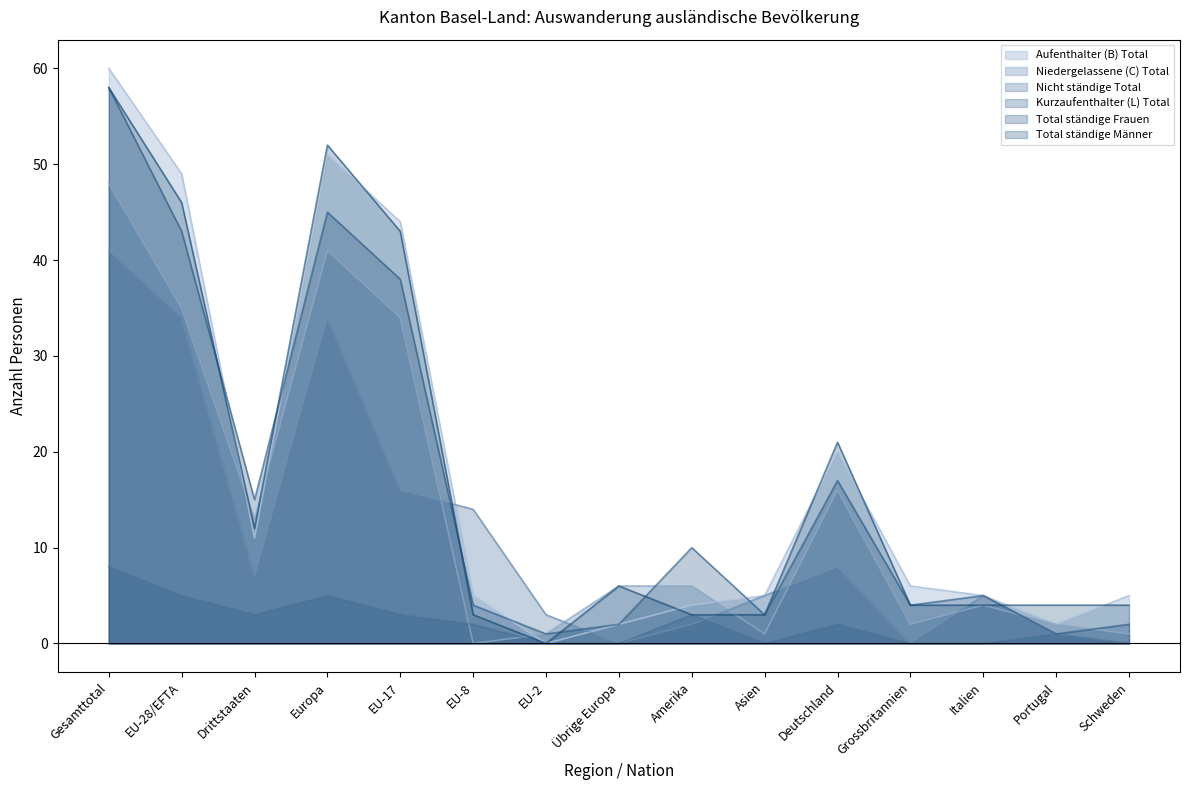

What is the total value across all series at EU-2?

5